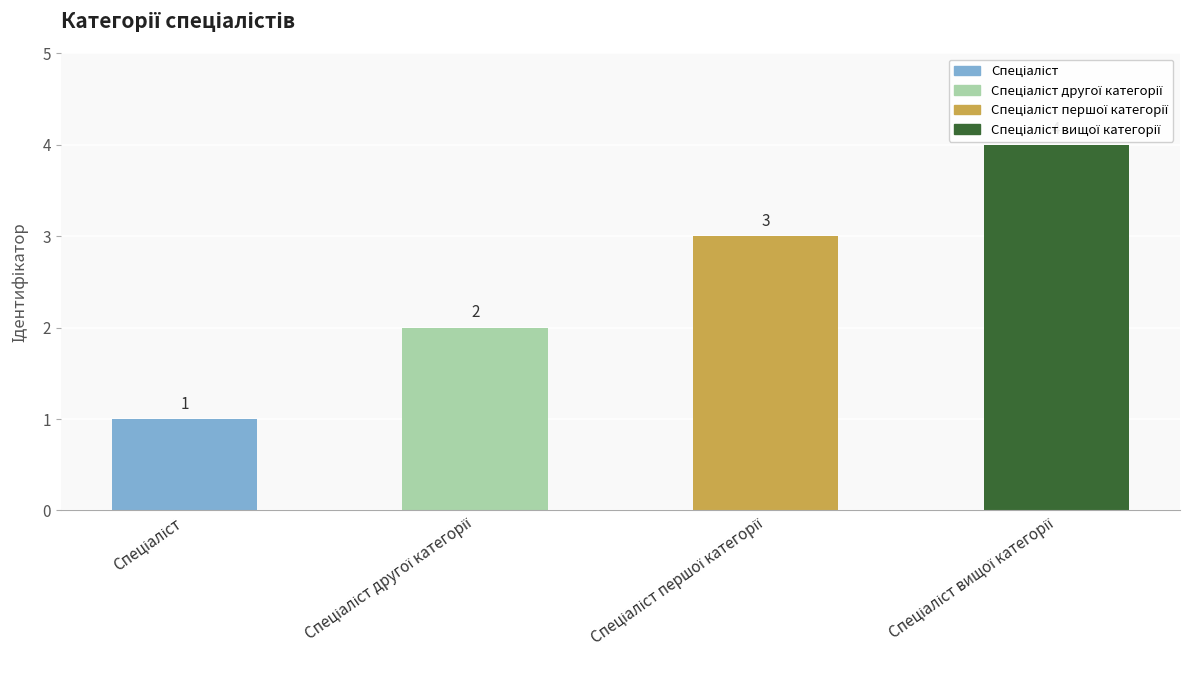

List the labels in order of value, largest first.

Спеціаліст вищої категорії, Спеціаліст першої категорії, Спеціаліст другої категорії, Спеціаліст